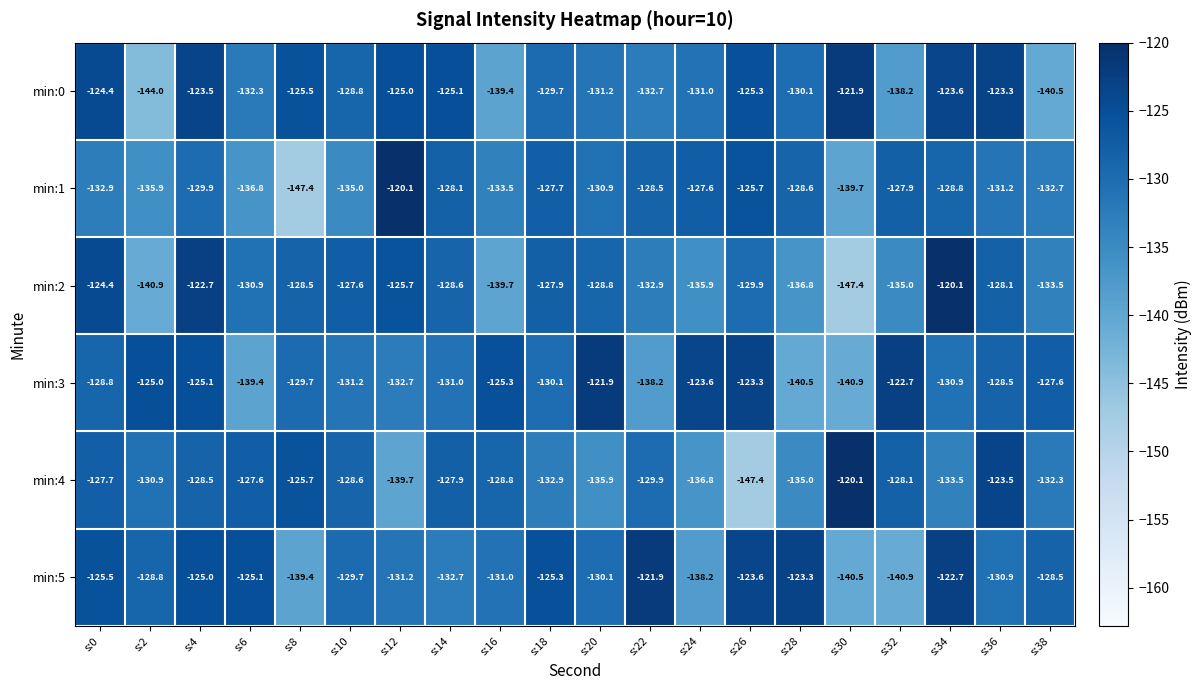

What is the lowest value of the min:0 series?

-144.0